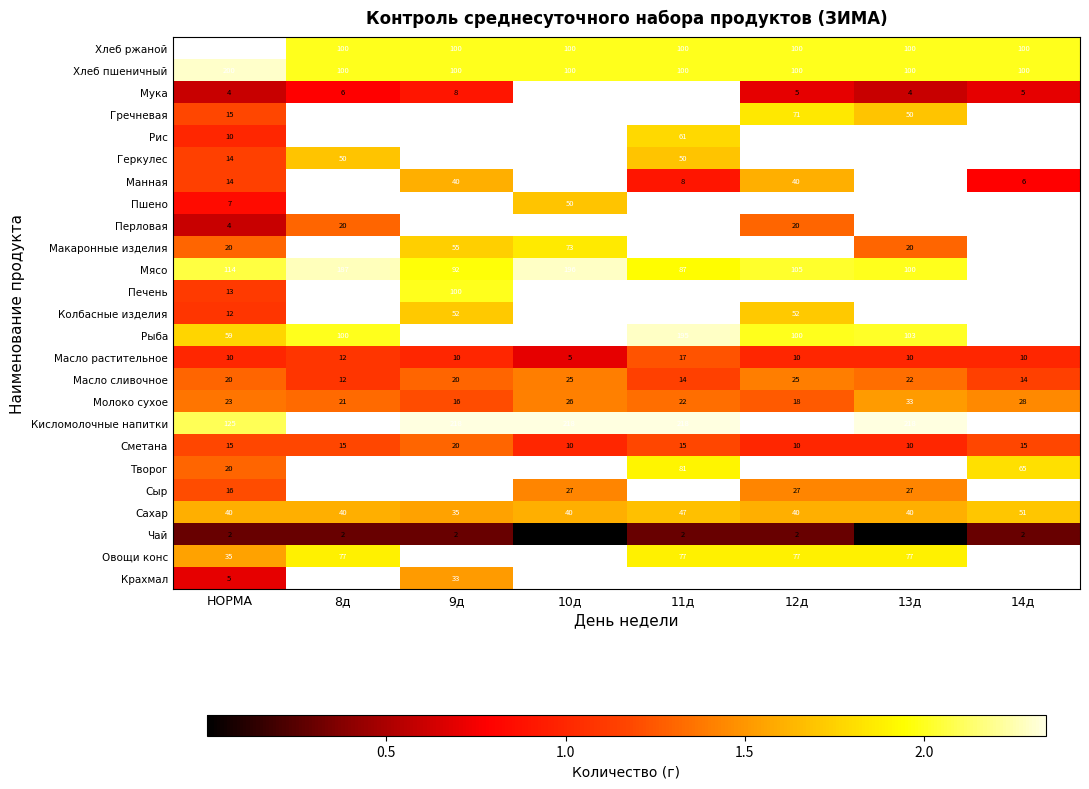

What is the sum of the Хлеб ржаной values at 10д and 13д?

200.0